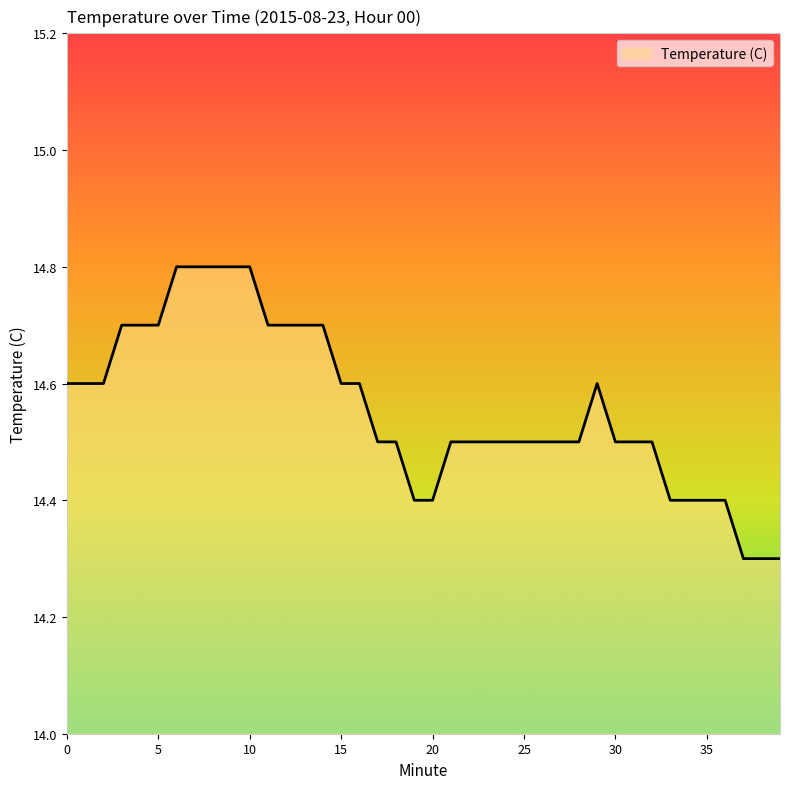

What is the difference between the maximum and minimum values?

0.5